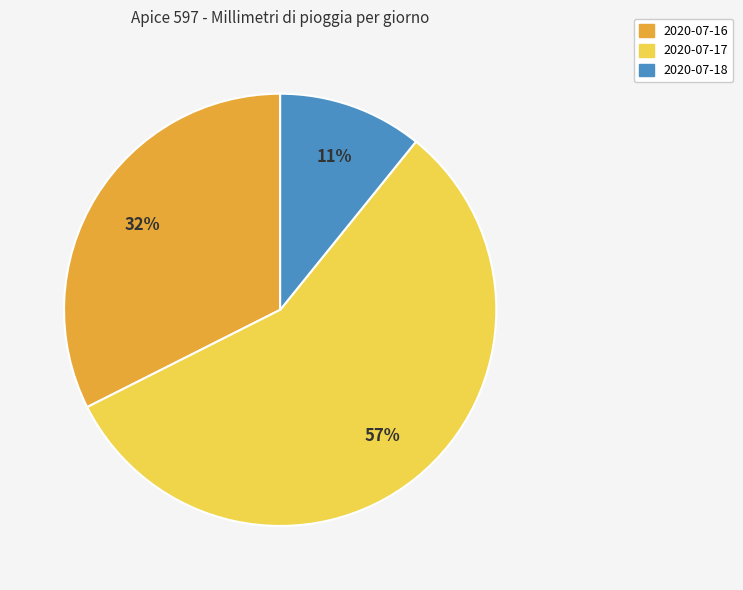

How many segments does this pie chart have?

3